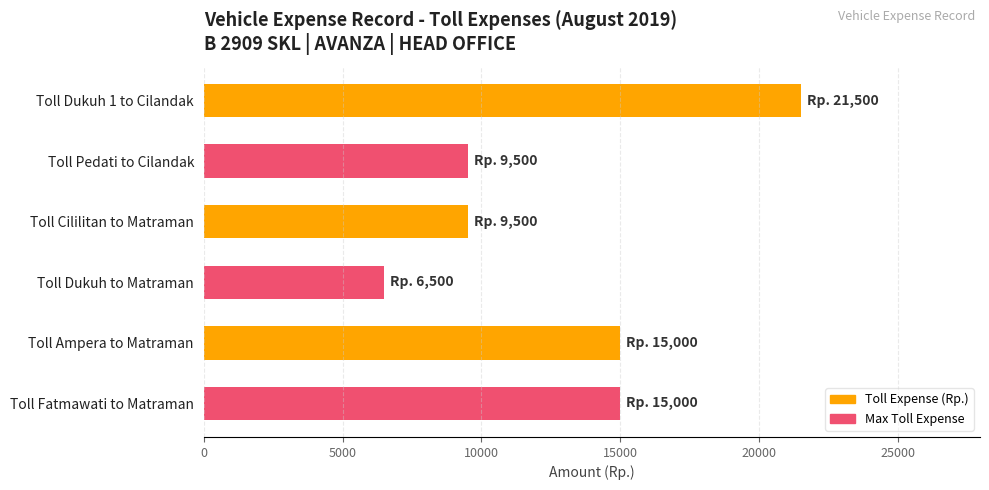

Reading top to bottom, transcribe all the data shown in this chart.

21500	9500	9500	6500	15000	15000